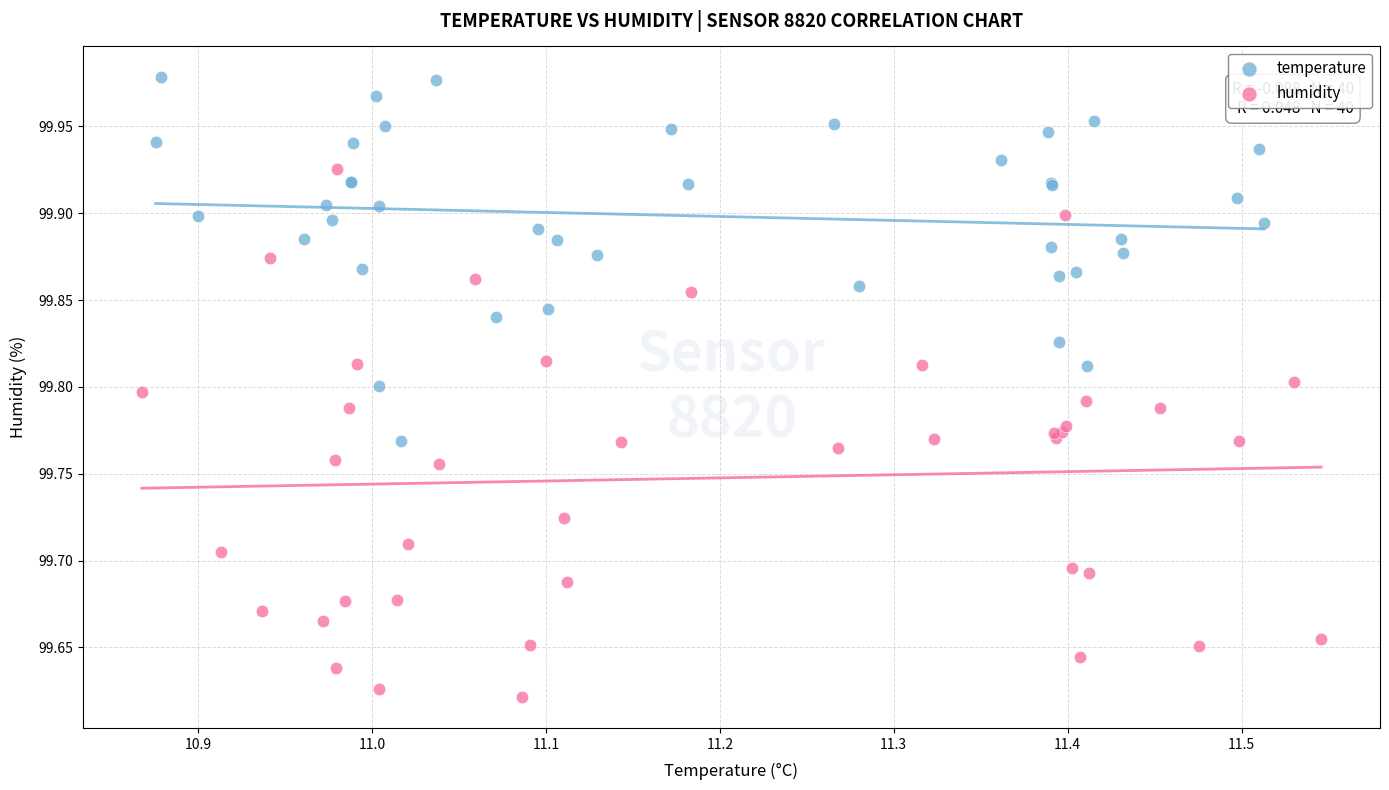

Which series reaches the maximum Y coordinate?

temperature